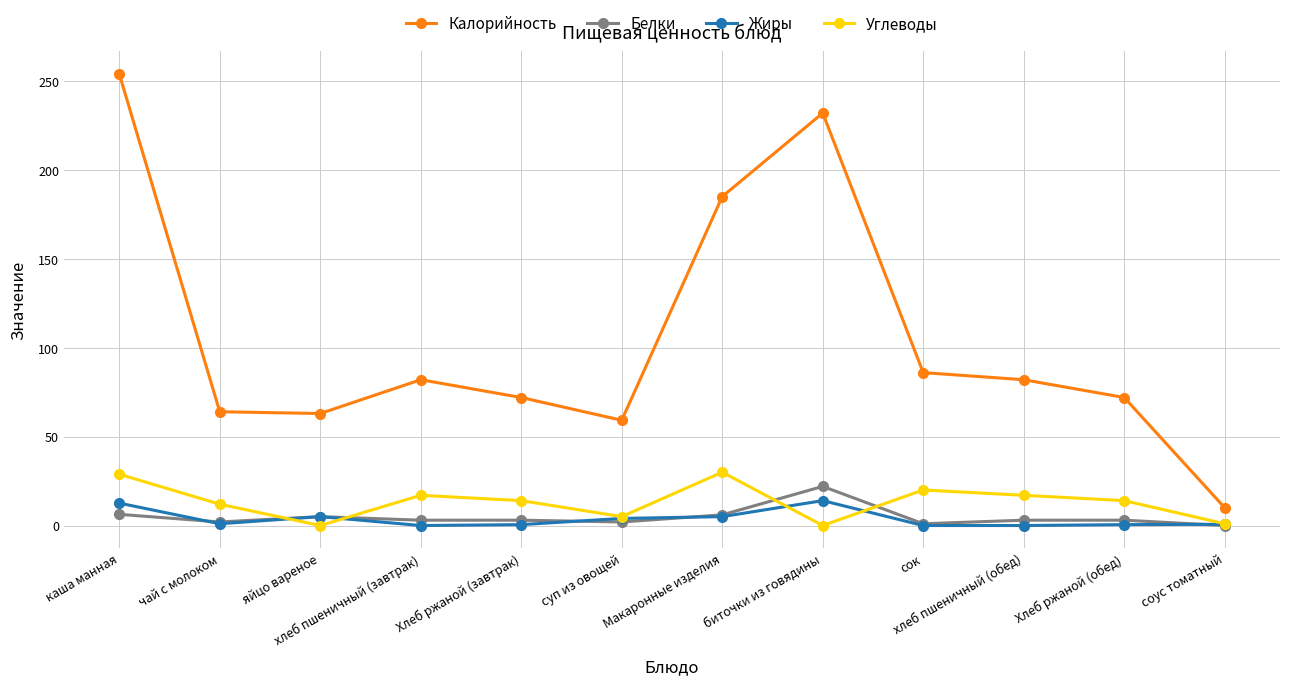

True or false: Калорийность and Жиры intersect in this chart.

False